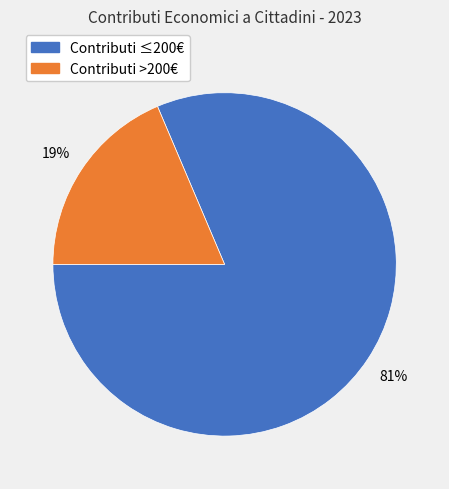

Is there a majority slice in this chart?

Yes